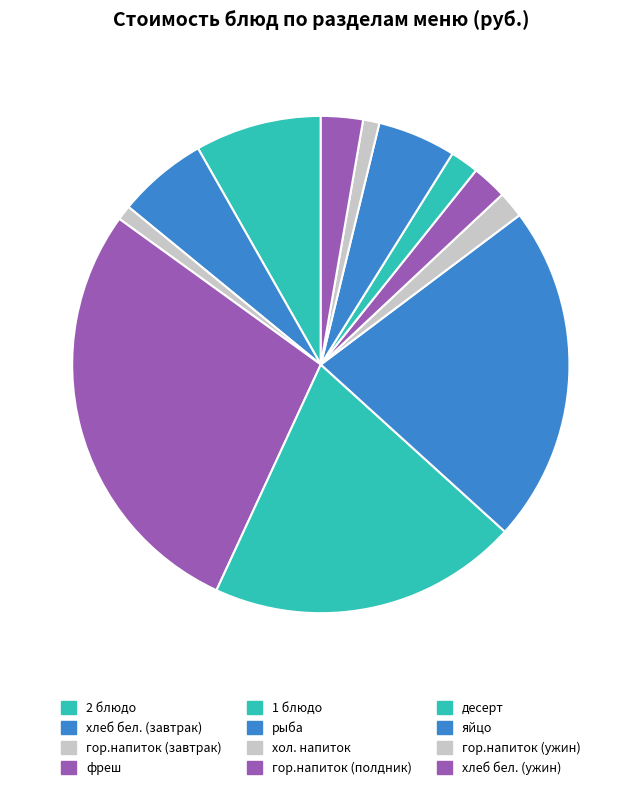

Does хлеб бел. (завтрак) represent more than half of the total?

No